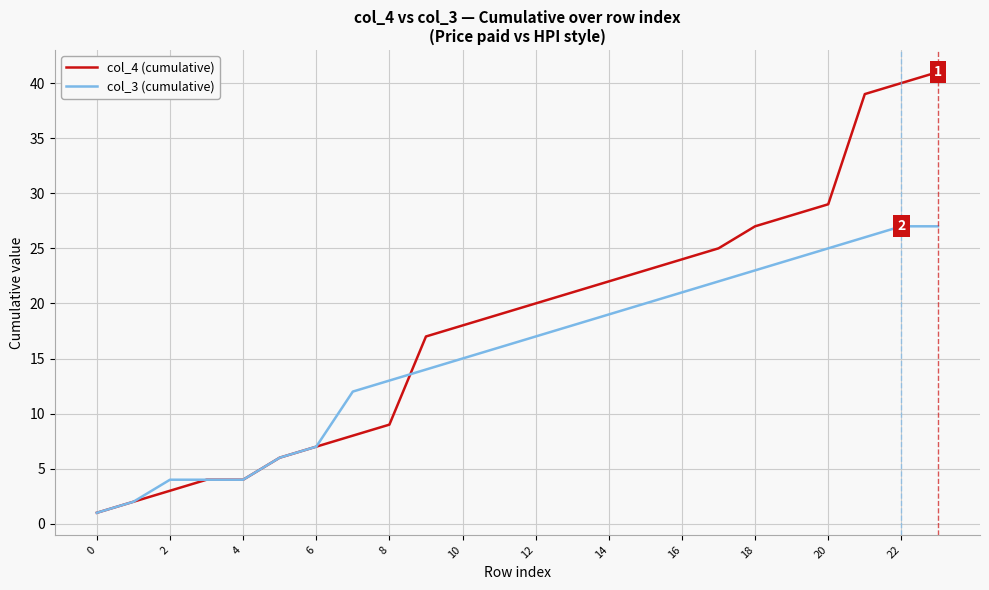

Rank the series by their maximum value, from highest to lowest.

col_4 (cumulative), col_3 (cumulative)